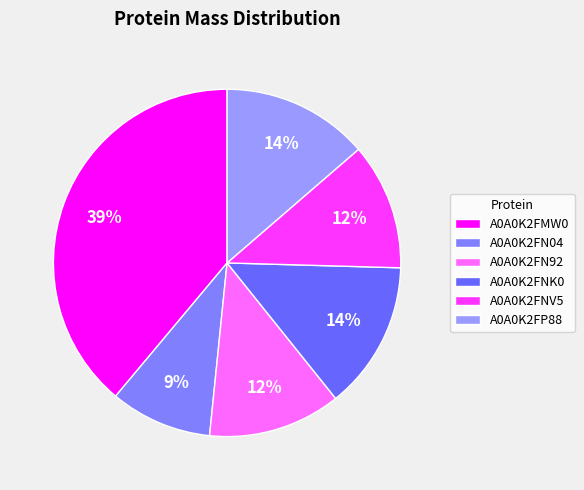

Combined, do A0A0K2FMW0 and A0A0K2FN92 account for over 50%?

Yes